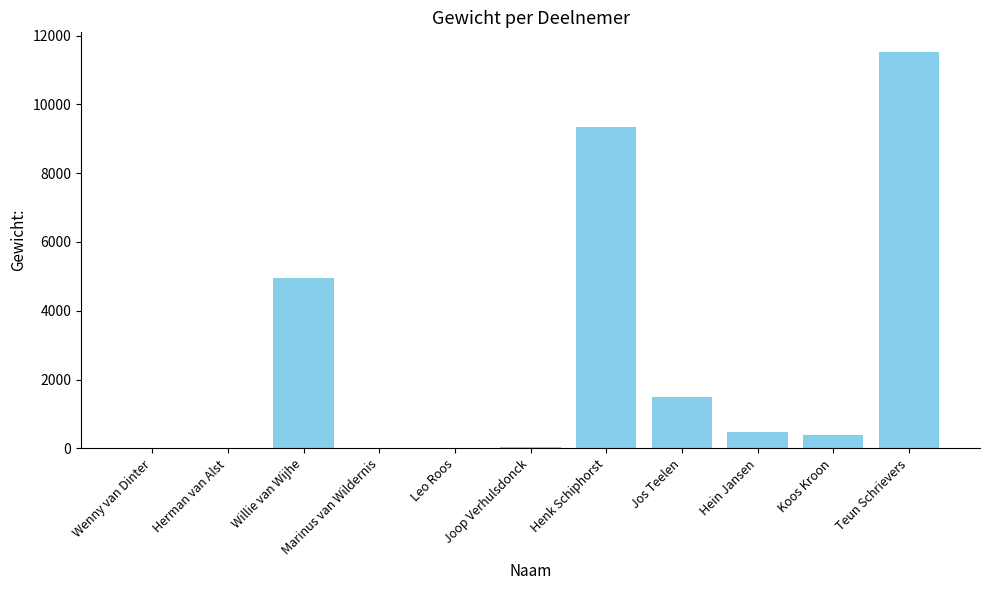

At which label is the value closest to 5760?

Willie van Wijhe